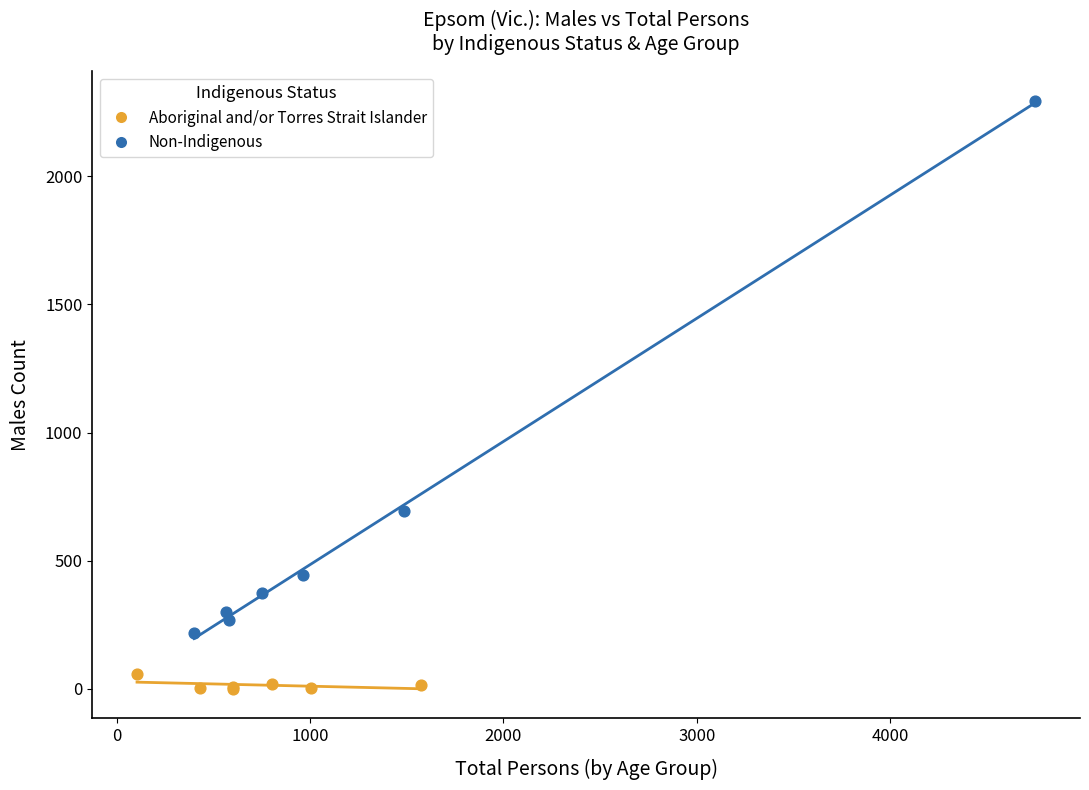

Which series reaches the maximum Y coordinate?

Non-Indigenous